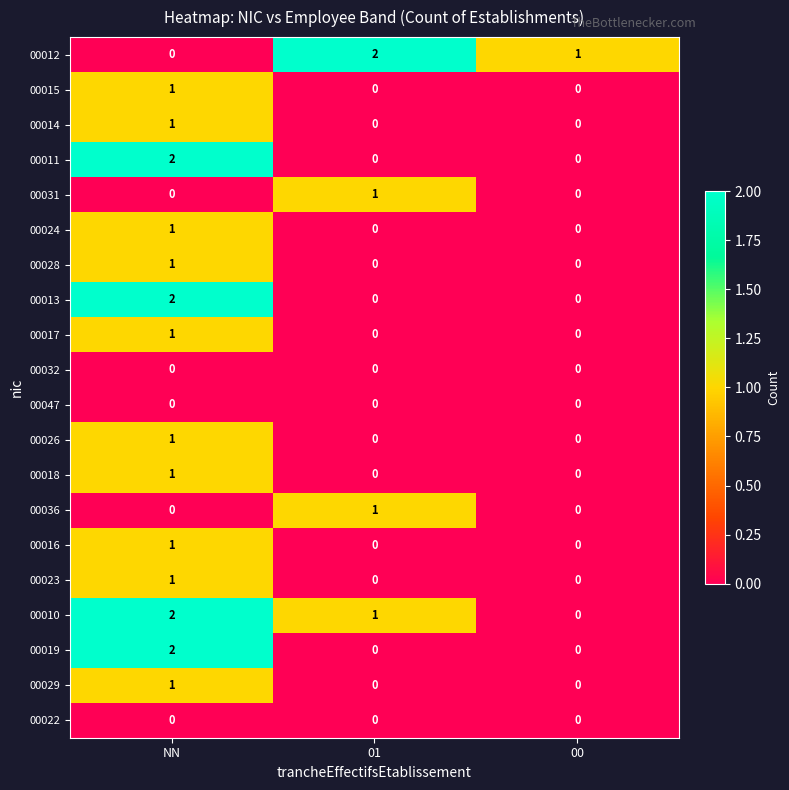

At which label does 00010 first exceed 1?

NN